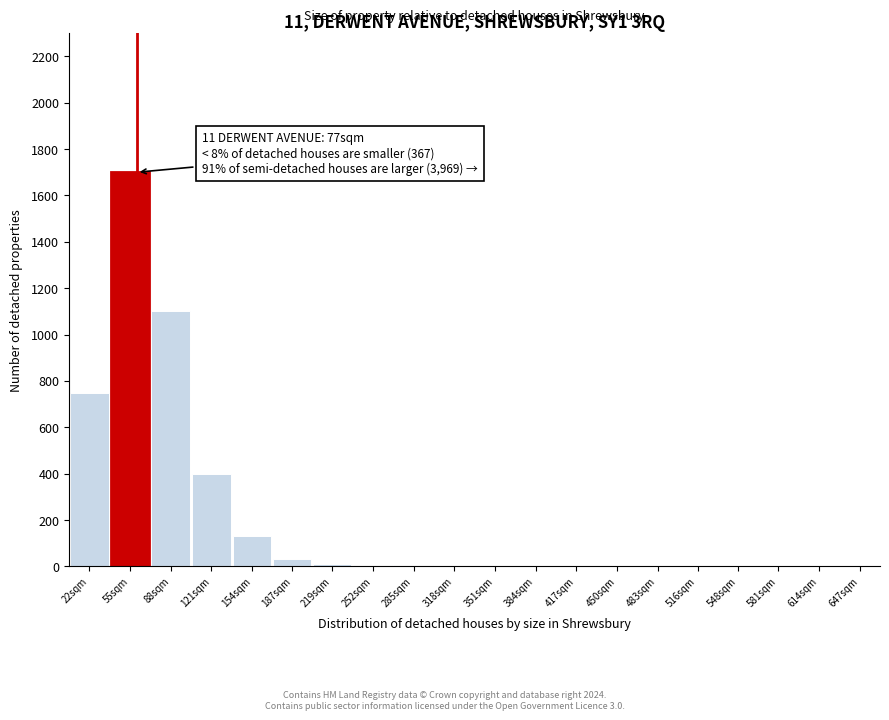

Is it true that the value at 548sqm is -888?

False